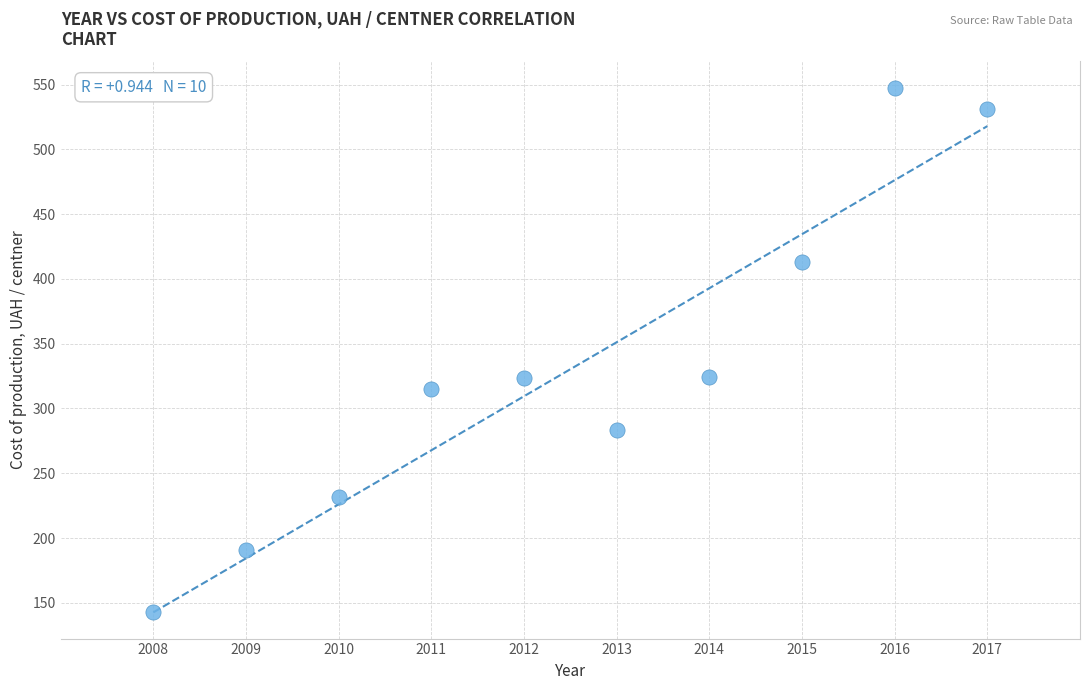

What is the average X value?

2012.5